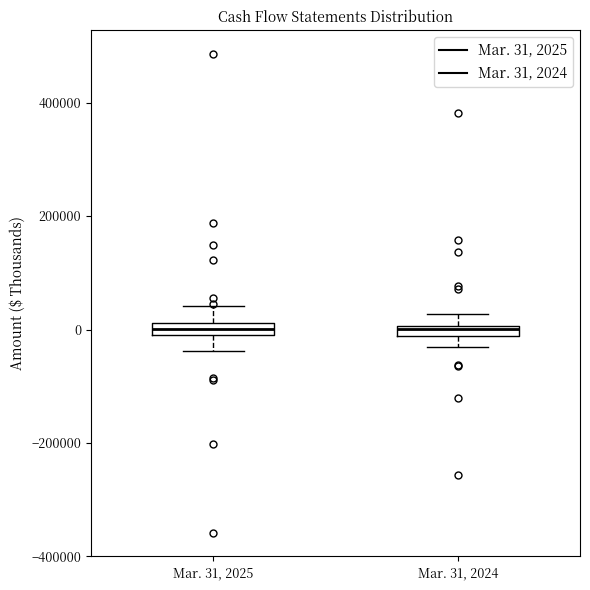

Where does the upper whisker of the box for Mar. 31, 2025 end on the y-axis? The values are not printed on the chart, so give them approximately, as read against the axis.

40000